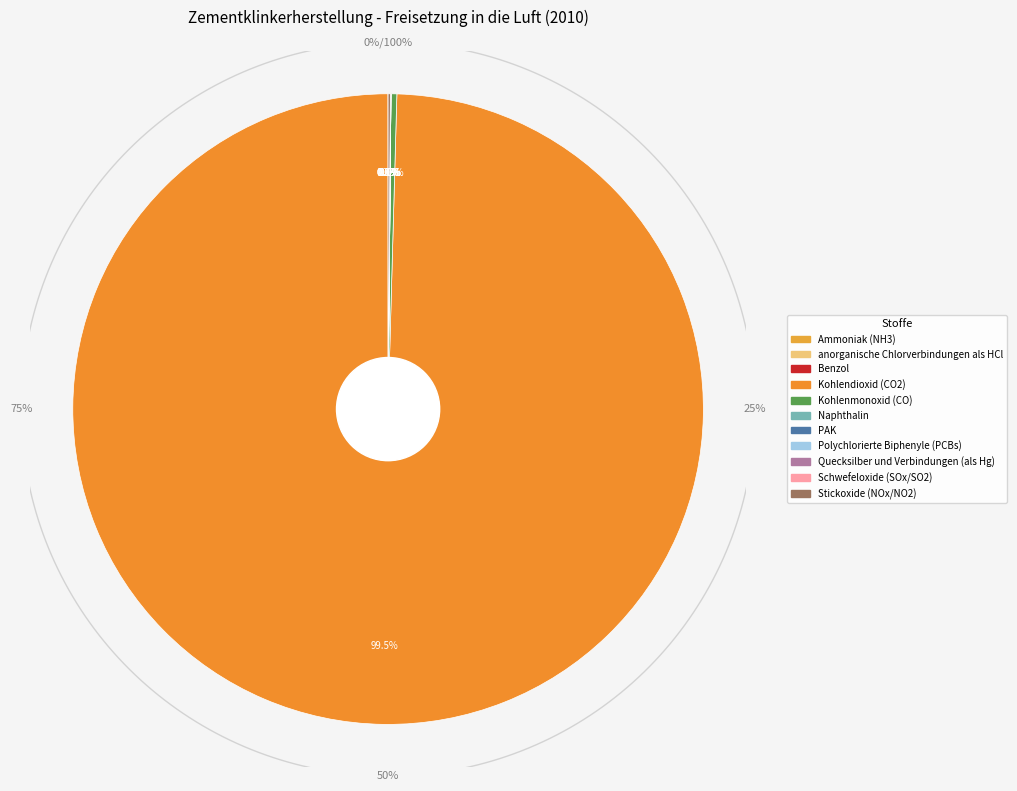

Which slice represents more than half of the pie?

Kohlendioxid (CO2)